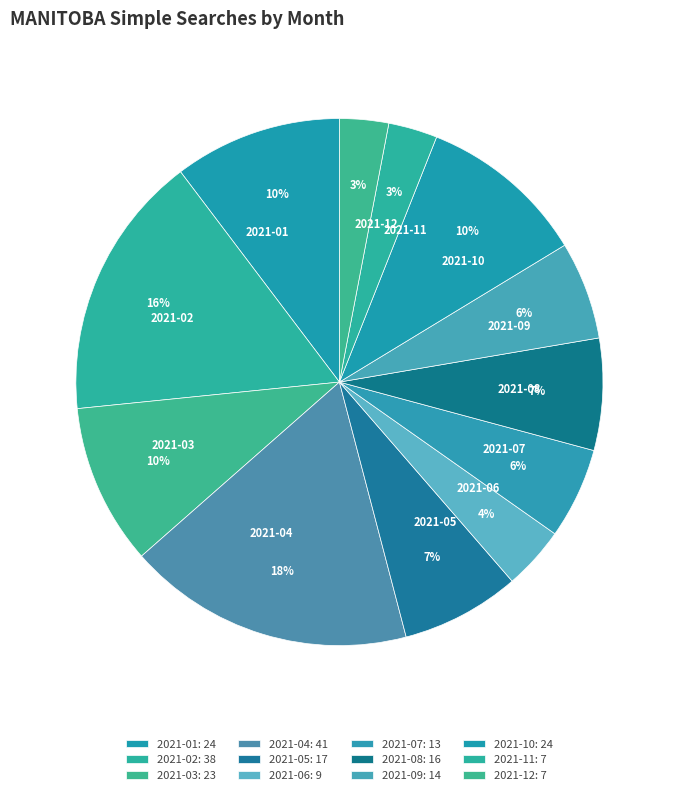

Is the sum of 2021-09 and 2021-01 greater than half?

No